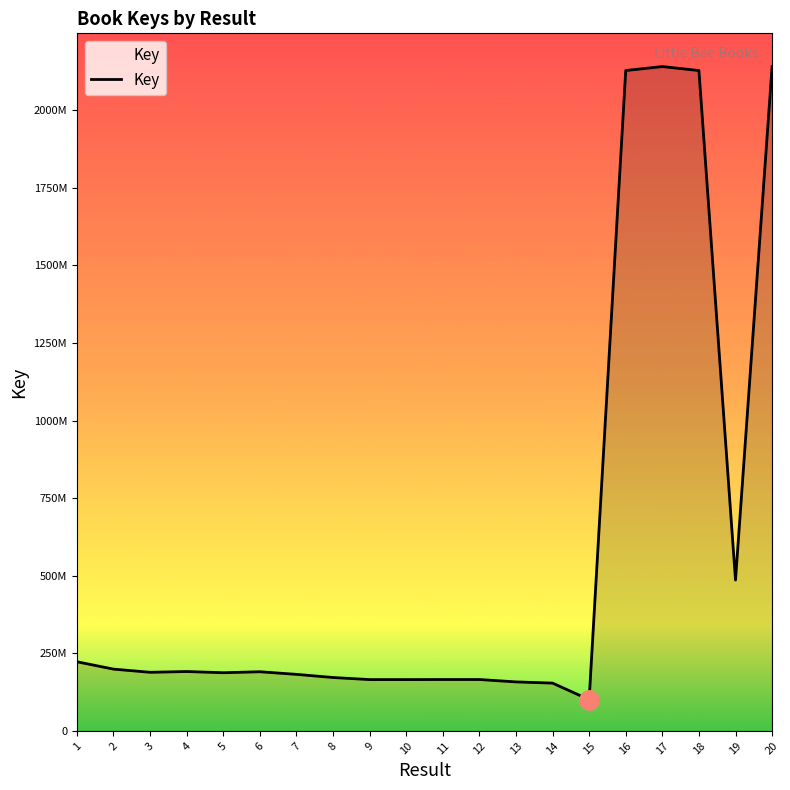

What is the value of the 7th point from the left?

182186088